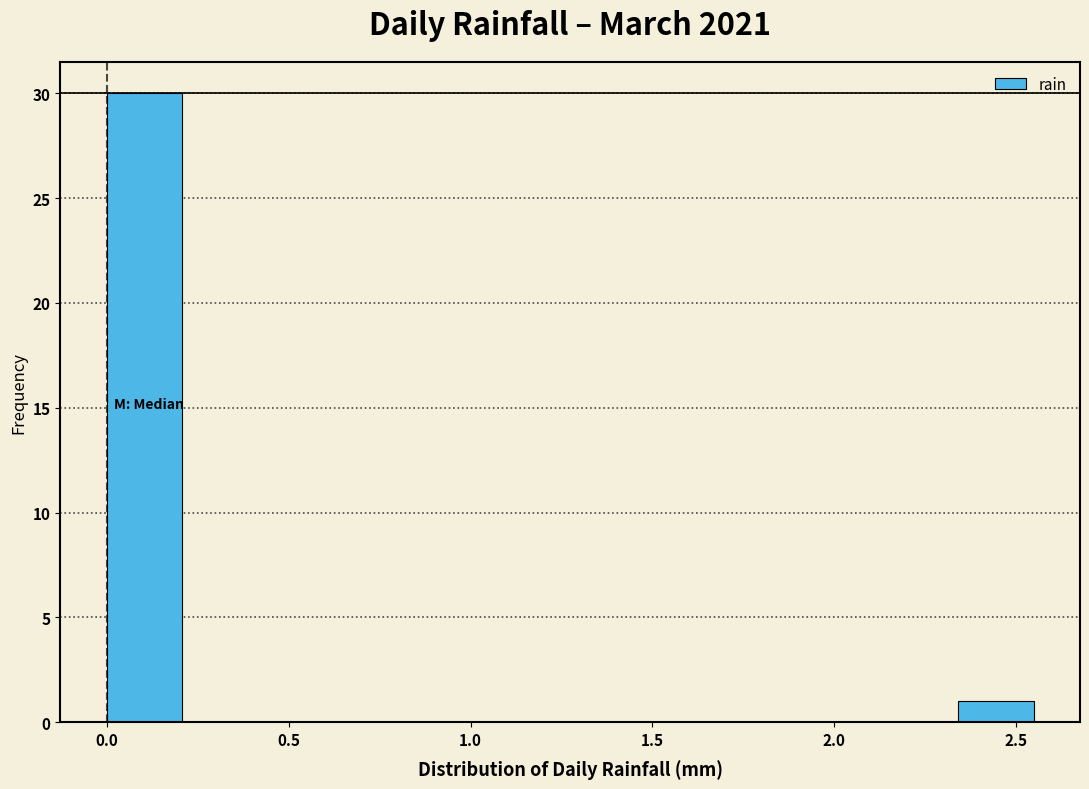

Over which range of the x-axis is the bar tallest?

0.00 to 0.26